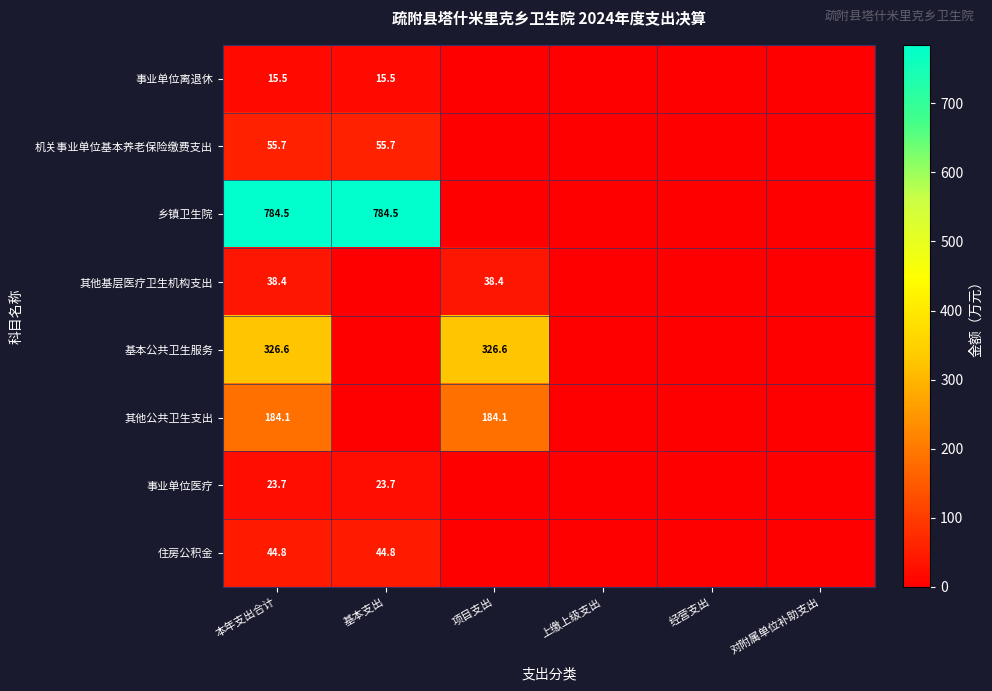

The 其他公共卫生支出 series shows 184.1 at 项目支出. True or false?

True